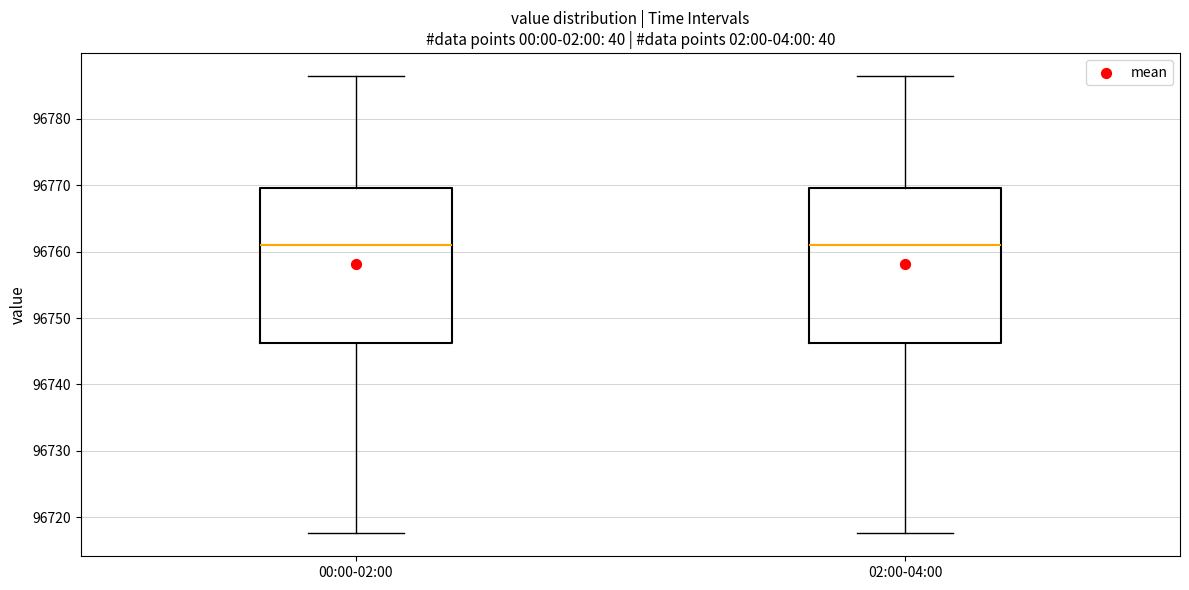

Reading left to right, read every box against the y-axis: the position of its median line, the range the box covers, and the ends of its whiskers. The values are not printed on the chart, so give them approximately, as read against the axis.

00:00-02:00: median 96761, box 96746 to 96770, whiskers 96718 to 96786
02:00-04:00: median 96761, box 96746 to 96770, whiskers 96718 to 96786